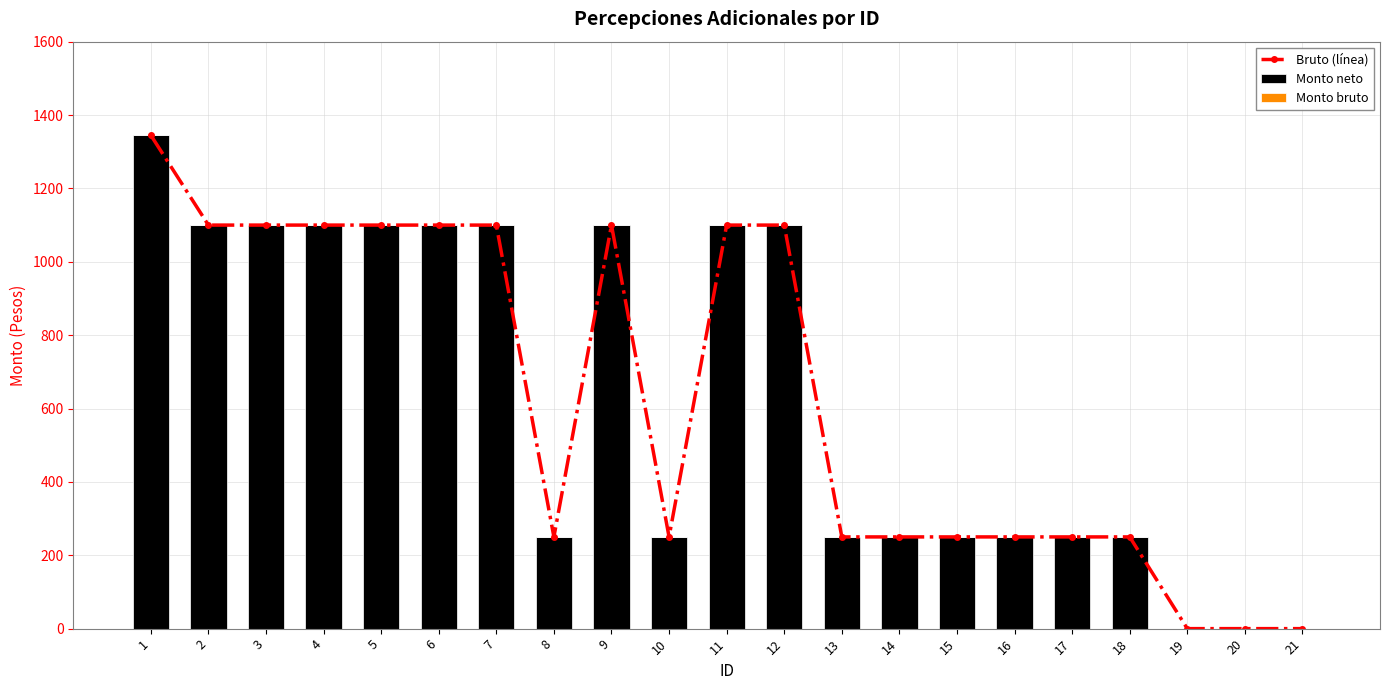

What value does the Monto neto series have at 14?

250